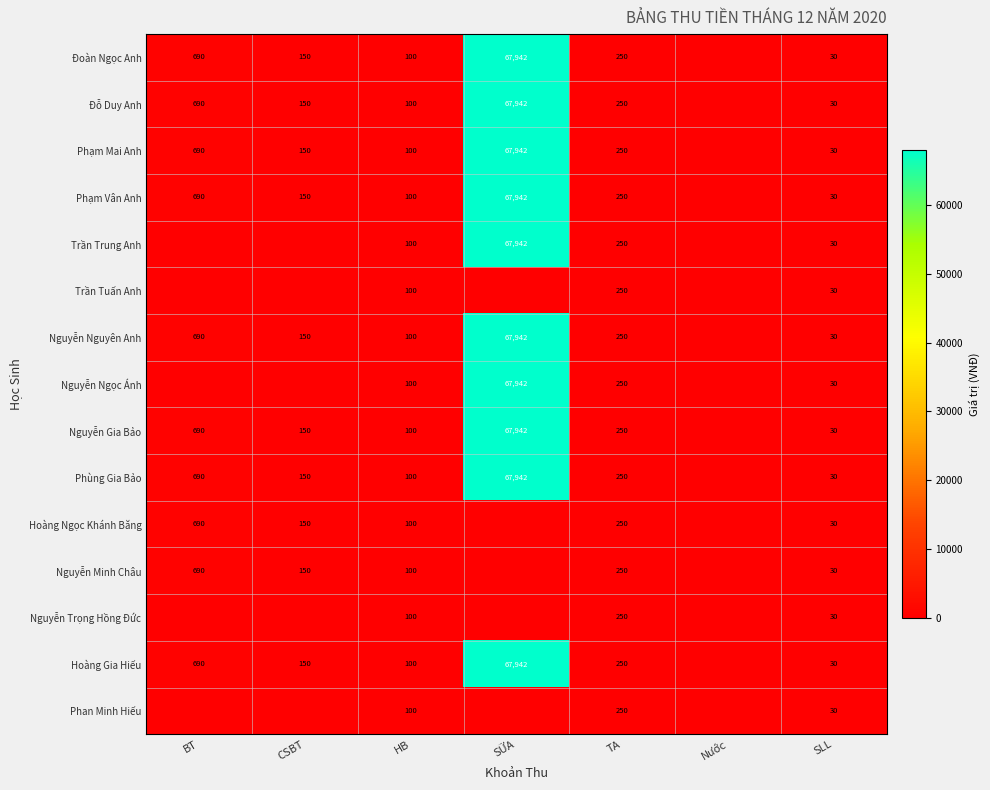

True or false: Đoàn Ngọc Anh has a value of 105225 at SỮA.

False